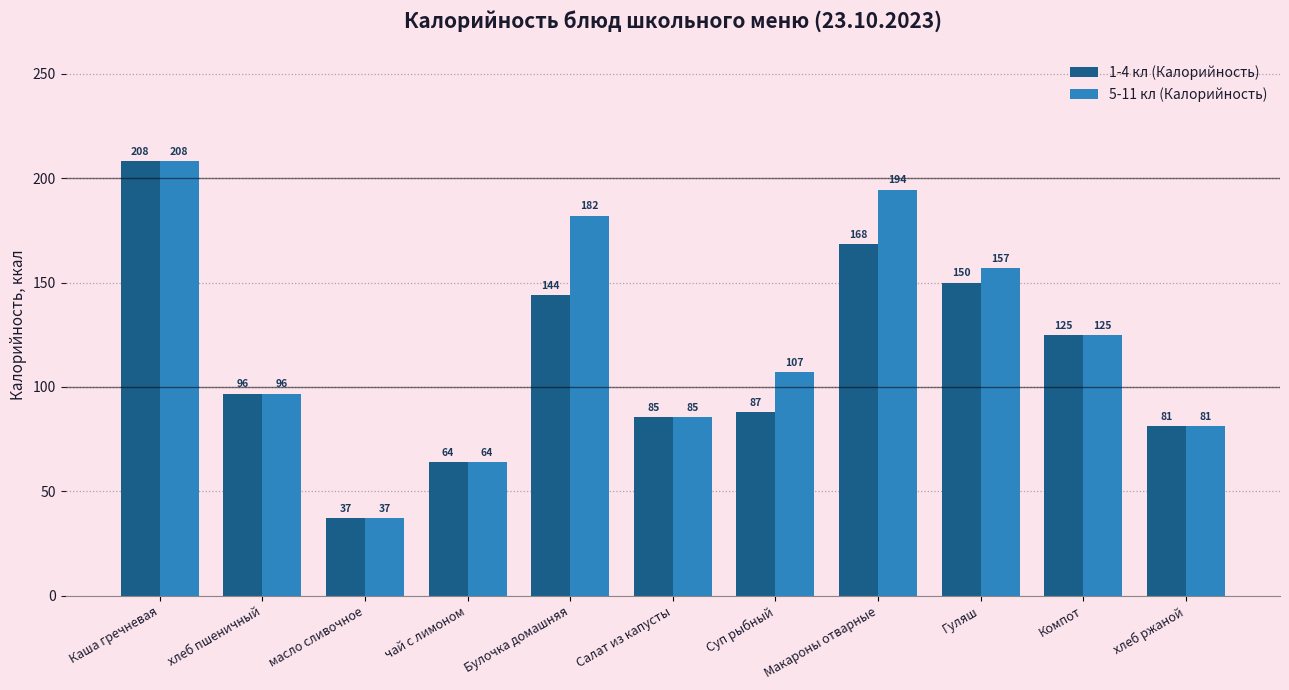

How many bars are there in each group?

2